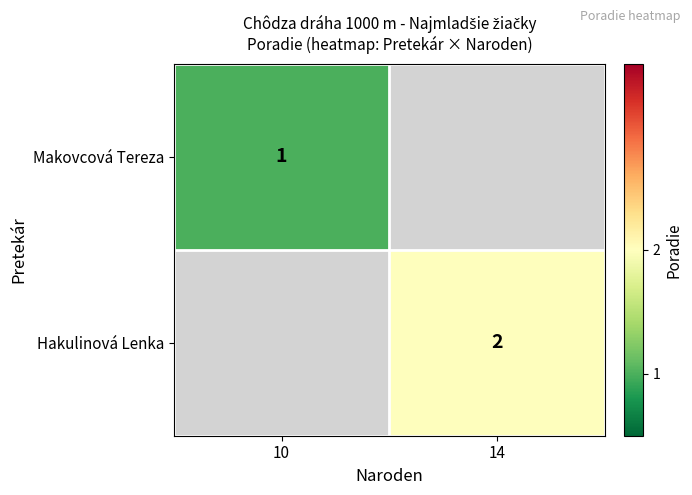

The value of Hakulinová Lenka at 14 is 3. True or false?

False